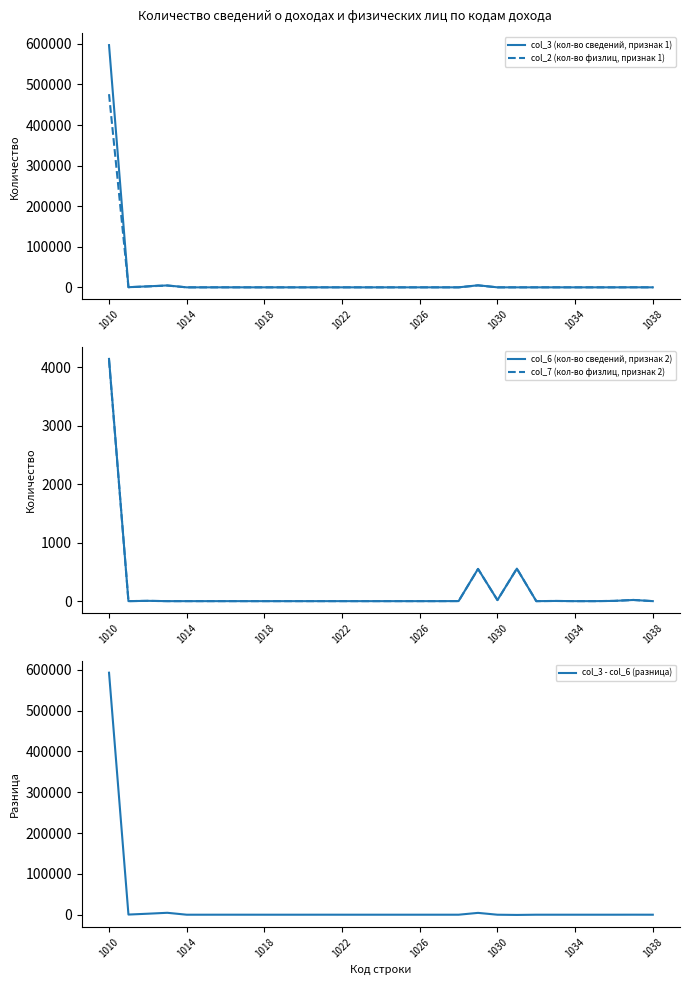

What are all the series names shown in the legend?

col_3 (кол-во сведений, признак 1), col_2 (кол-во физлиц, признак 1), col_6 (кол-во сведений, признак 2), col_7 (кол-во физлиц, признак 2), col_3 - col_6 (разница)